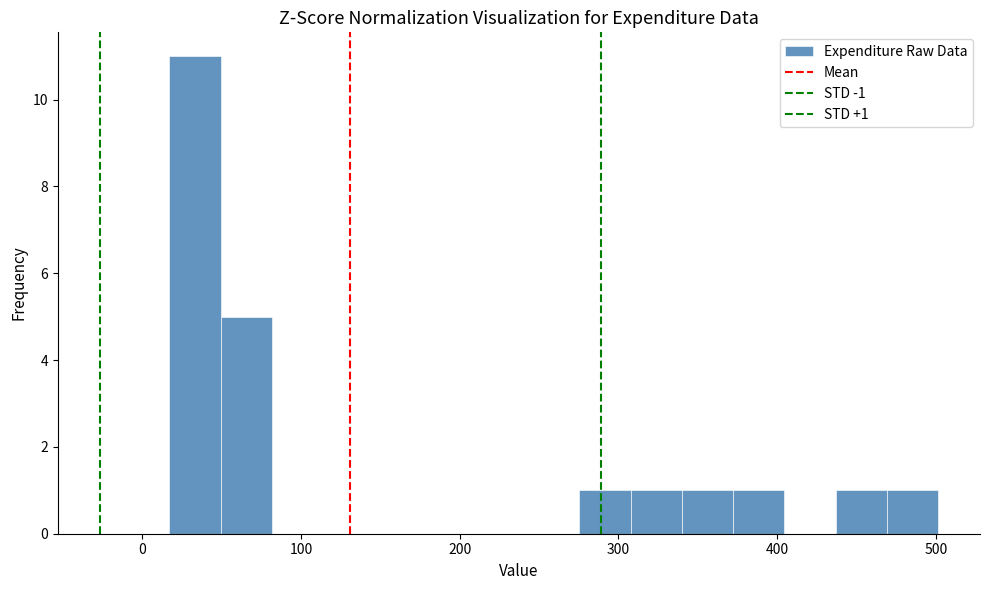

Around what value on the x-axis is the tallest bar? Give the approximate position of its centre, as read against the axis.

30